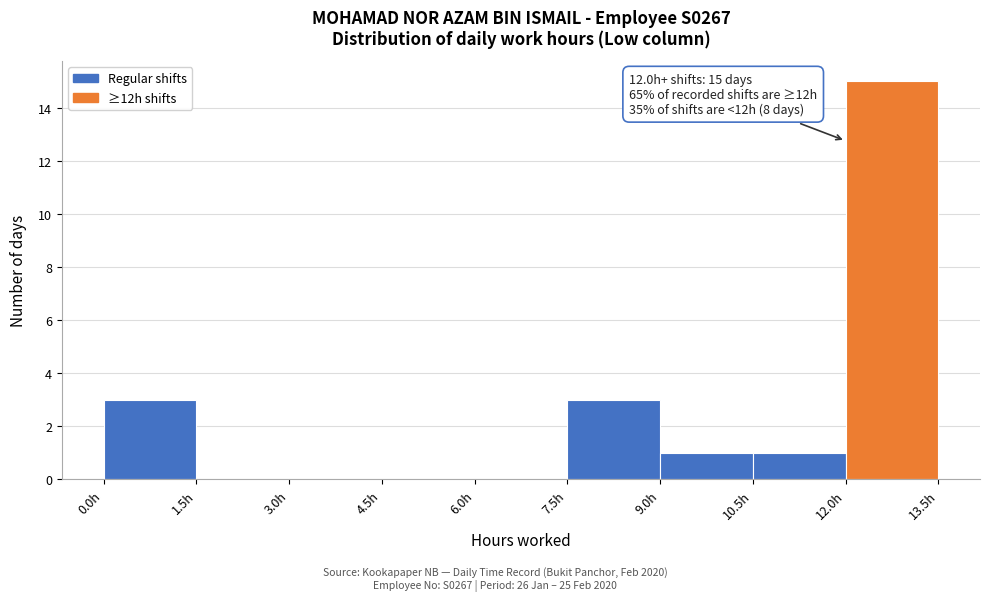

Which range on the x-axis has the tallest bar?

12.0 to 13.5